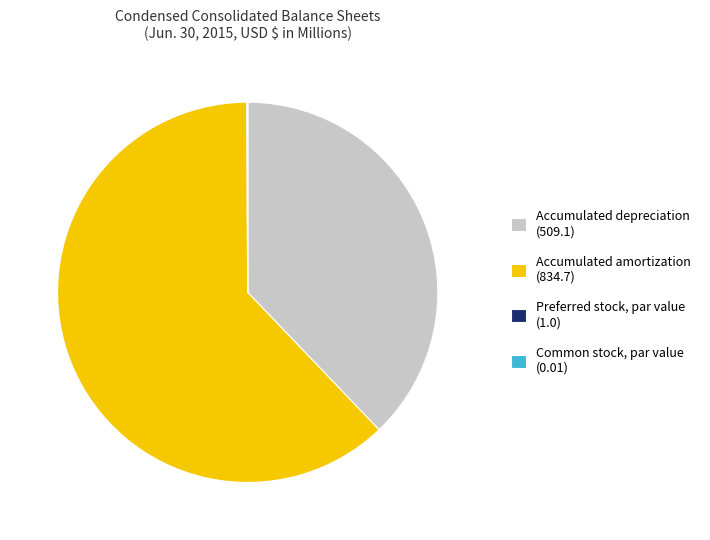

Does any single category account for the majority?

Yes